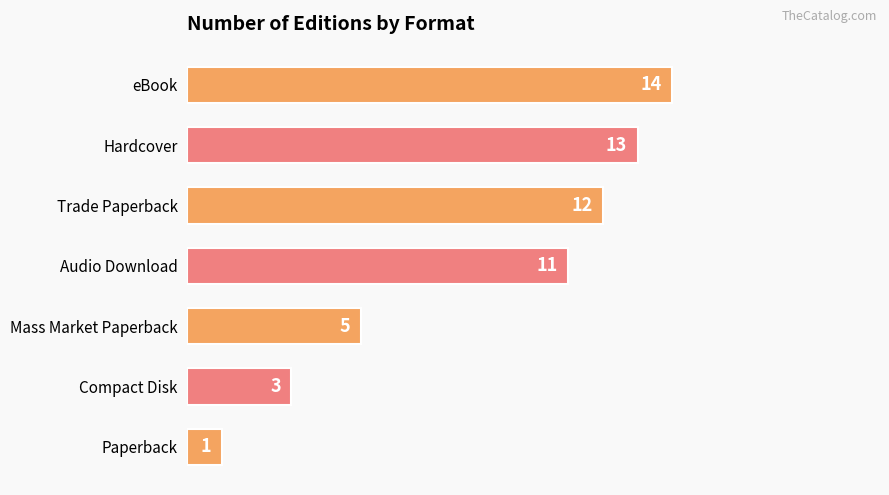

The value at Audio Download is 11. True or false?

True